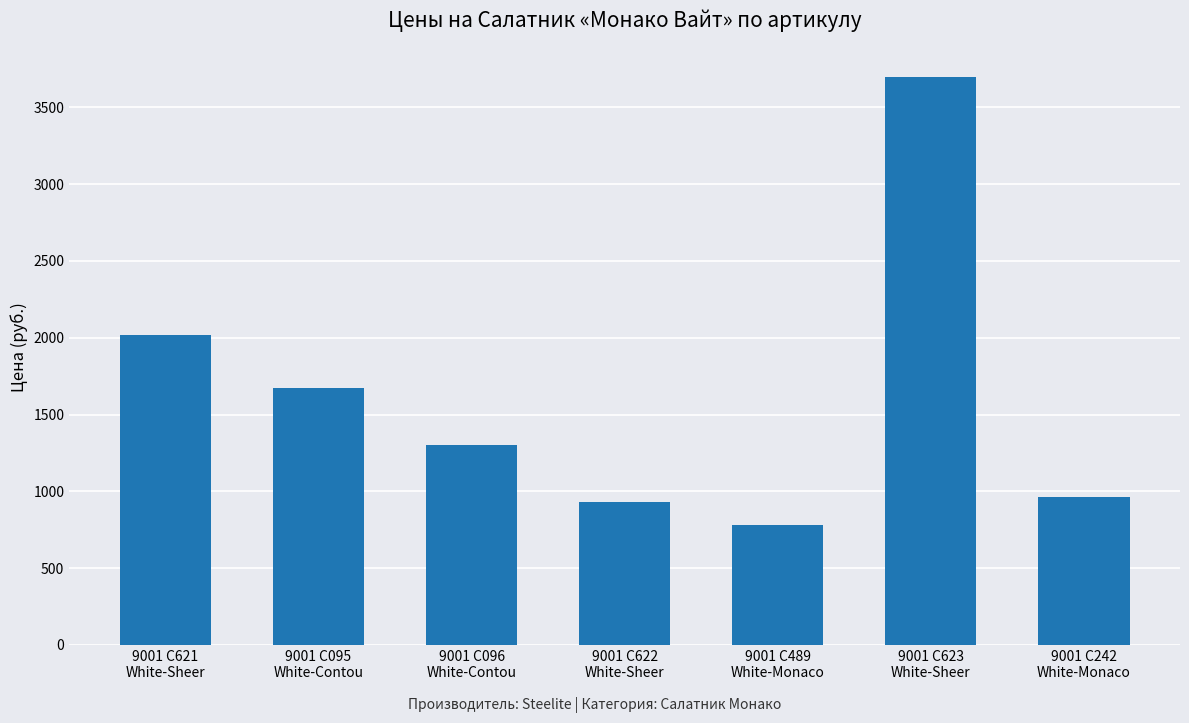

List the labels in order of value, largest first.

9001 C623
White-Sheer, 9001 C621
White-Sheer, 9001 C095
White-Contou, 9001 C096
White-Contou, 9001 C242
White-Monaco, 9001 C622
White-Sheer, 9001 C489
White-Monaco